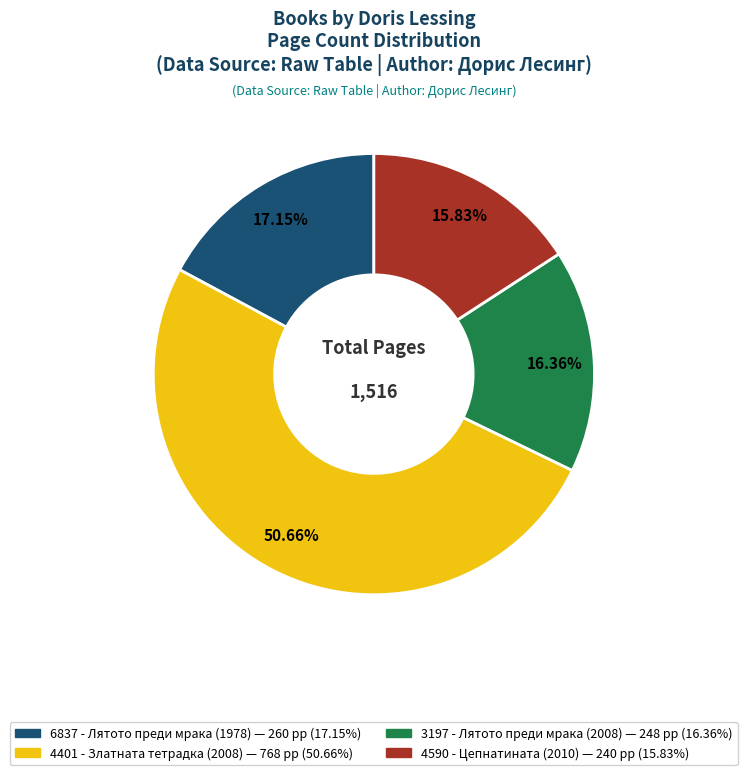

Does any single category account for the majority?

Yes